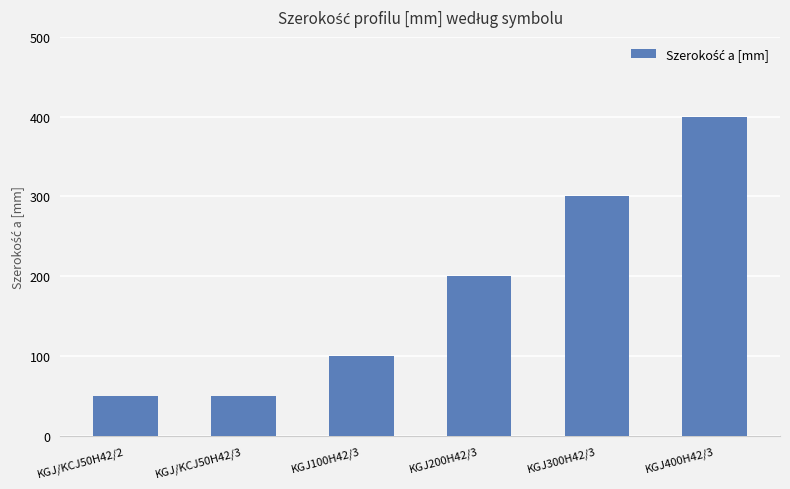

Which has a higher value, KGJ400H42/3 or KGJ/KCJ50H42/3?

KGJ400H42/3